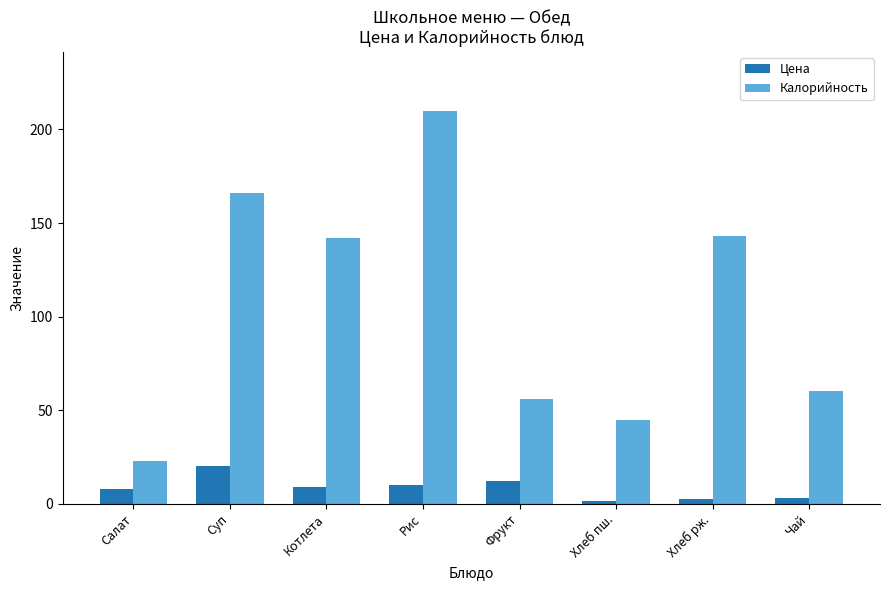

List the series in order of their overall mean, lowest first.

Цена, Калорийность